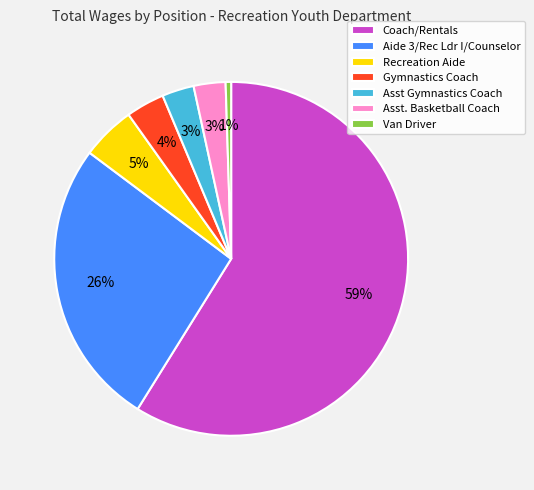

To the nearest percent, what portion does Asst. Basketball Coach represent?

3%